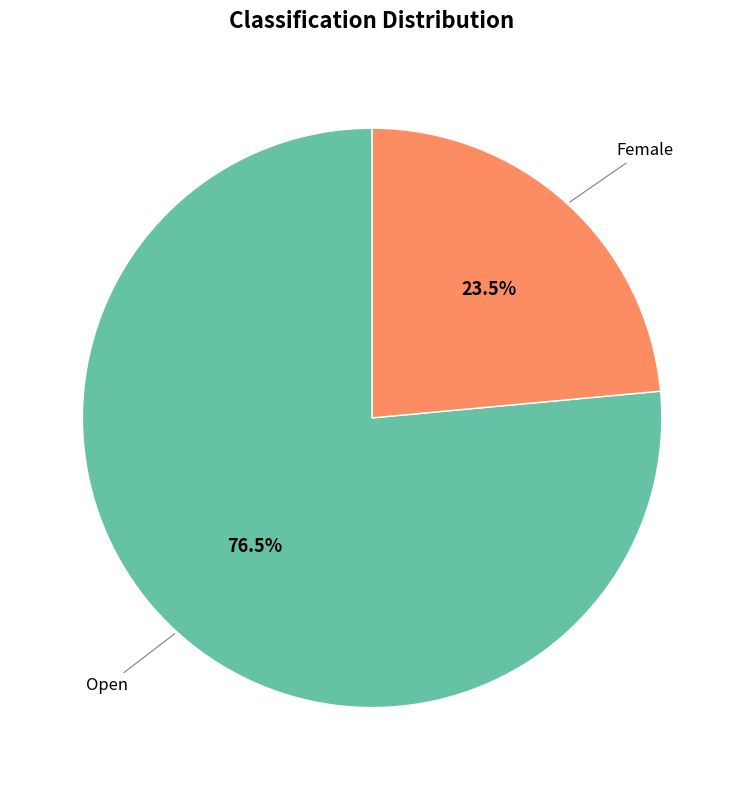

Is there a majority slice in this chart?

Yes